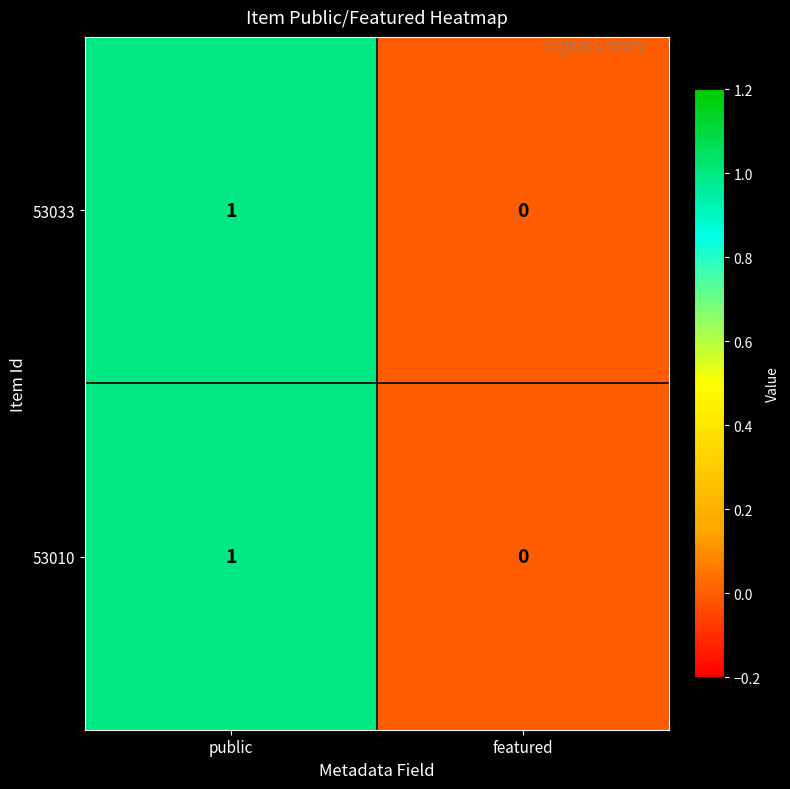

At which label does 53033 reach its minimum?

featured